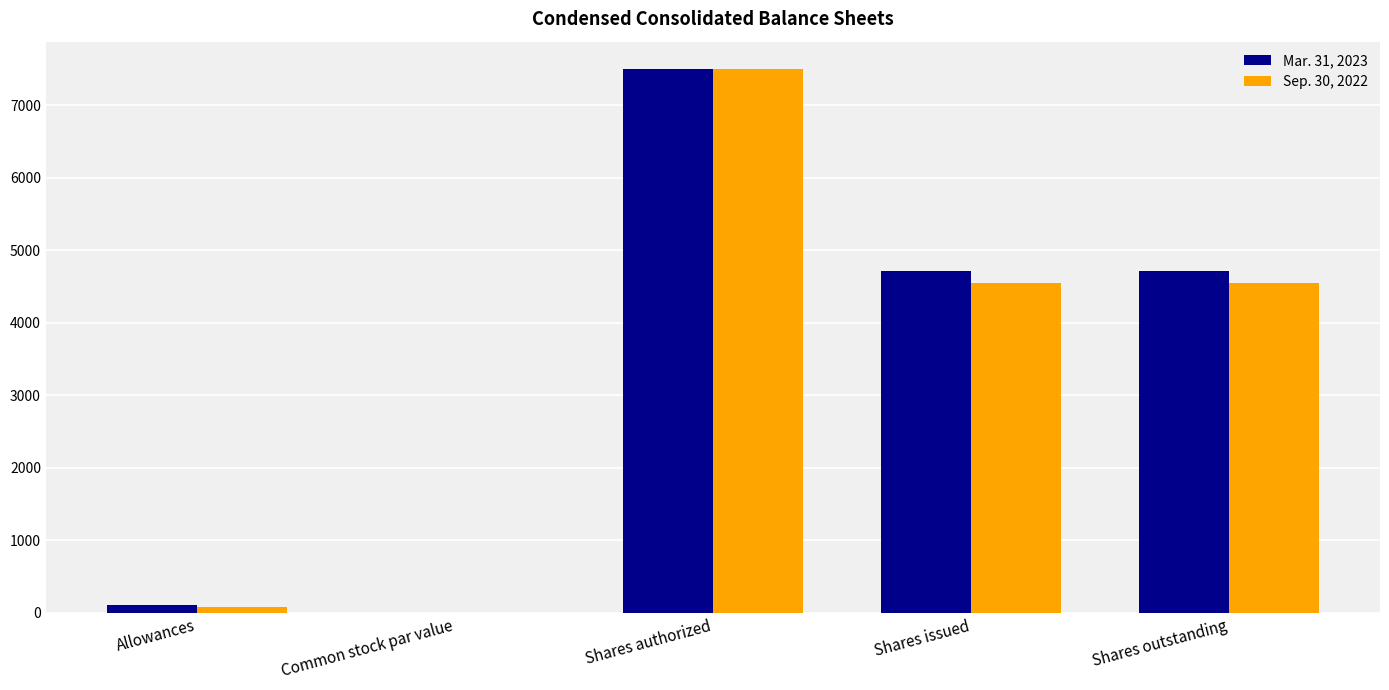

What is the maximum value for Sep. 30, 2022?

7500.0